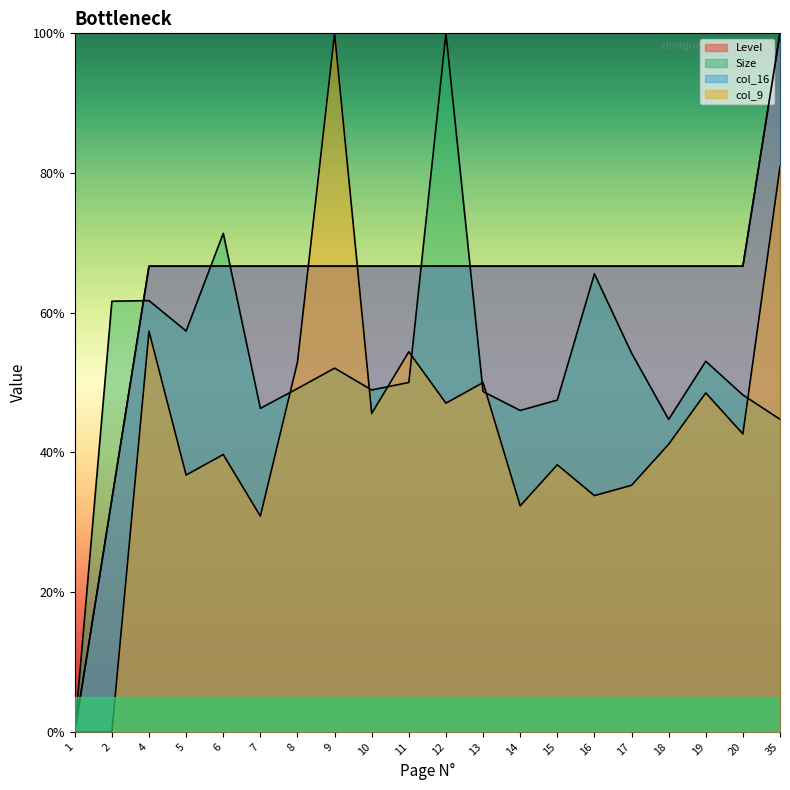

What is the value of the Size point at the 5th from the left?

71.4